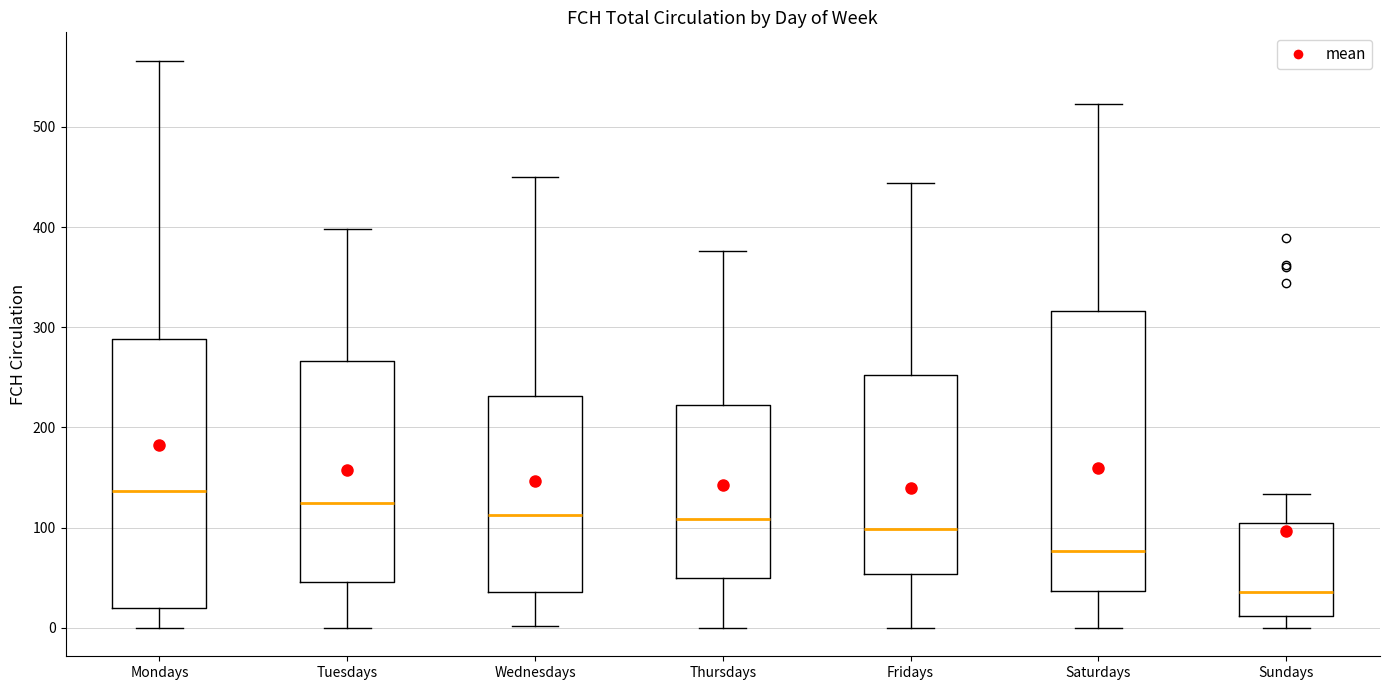

Where is the upper edge of the box for Tuesdays on the y-axis? The values are not printed on the chart, so give them approximately, as read against the axis.

270